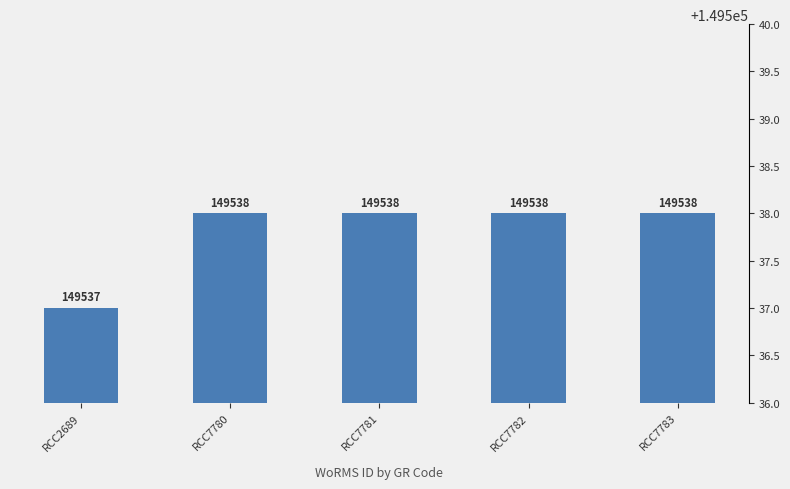

Rank the categories by value from highest to lowest.

RCC7780, RCC7781, RCC7782, RCC7783, RCC2689